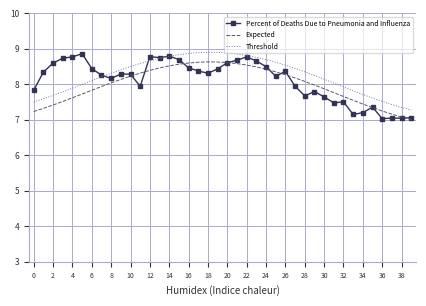

What is the greatest value displayed?

8.9